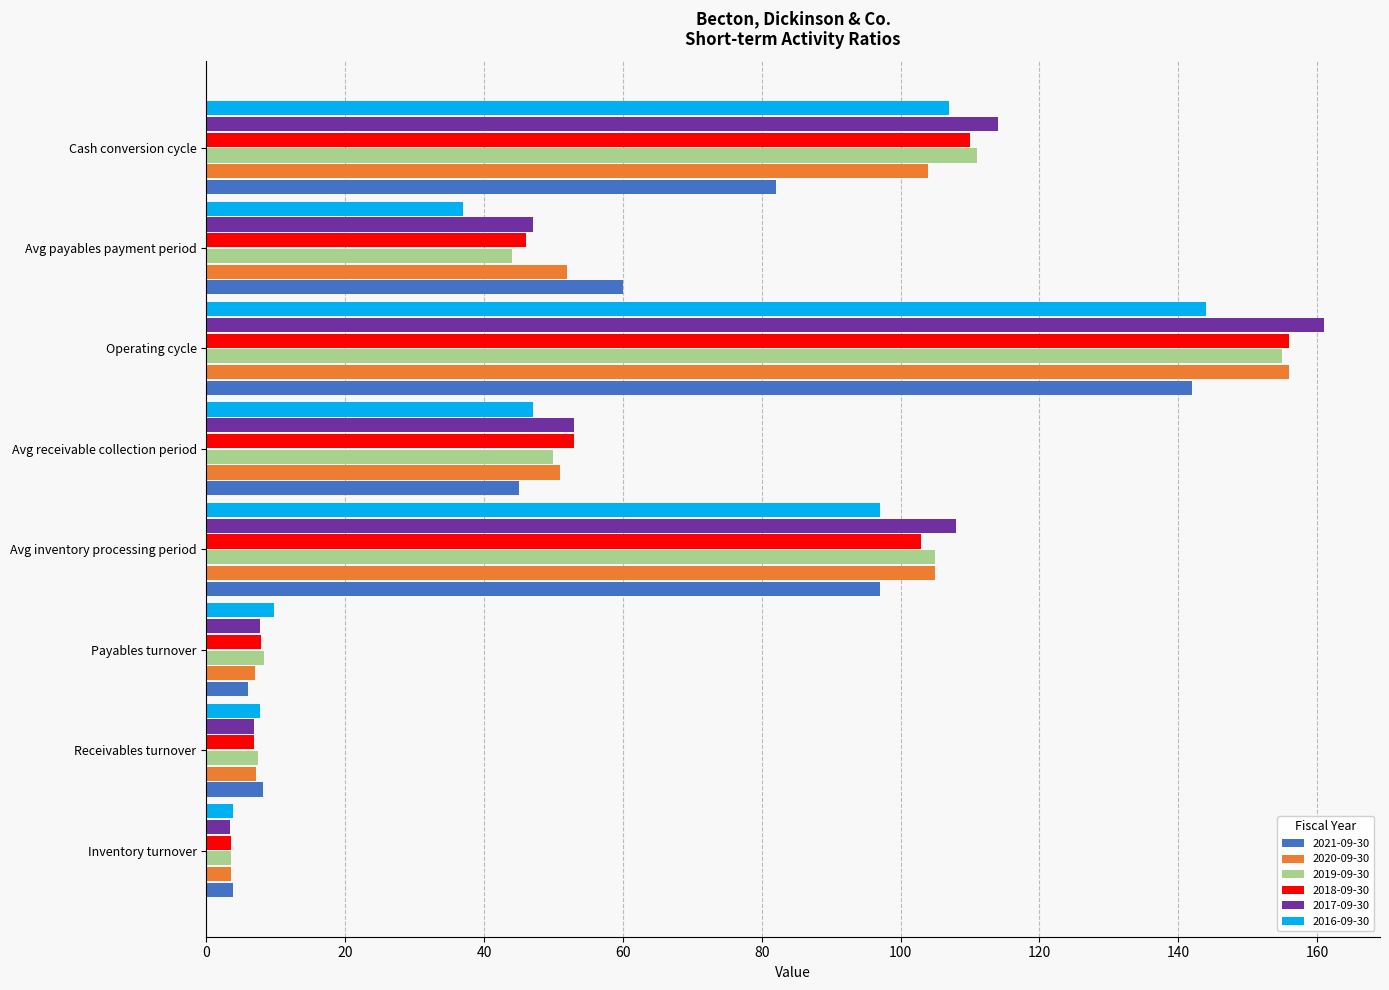

Which category has the highest value in the 2016-09-30 series?

Operating cycle